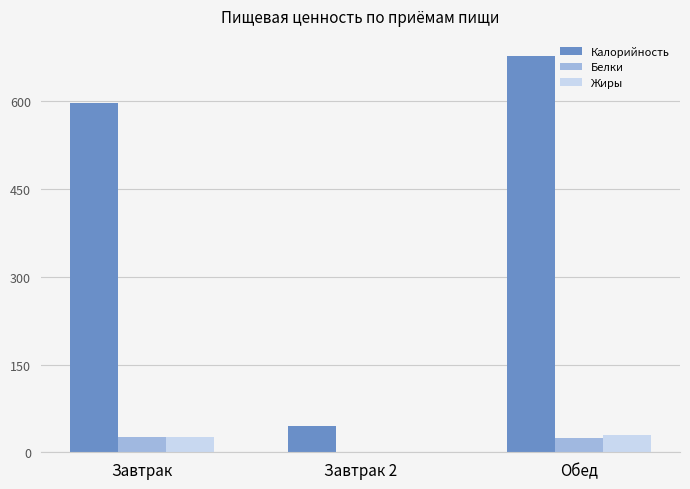

True or false: Белки has a value of 25.6 at Завтрак.

True